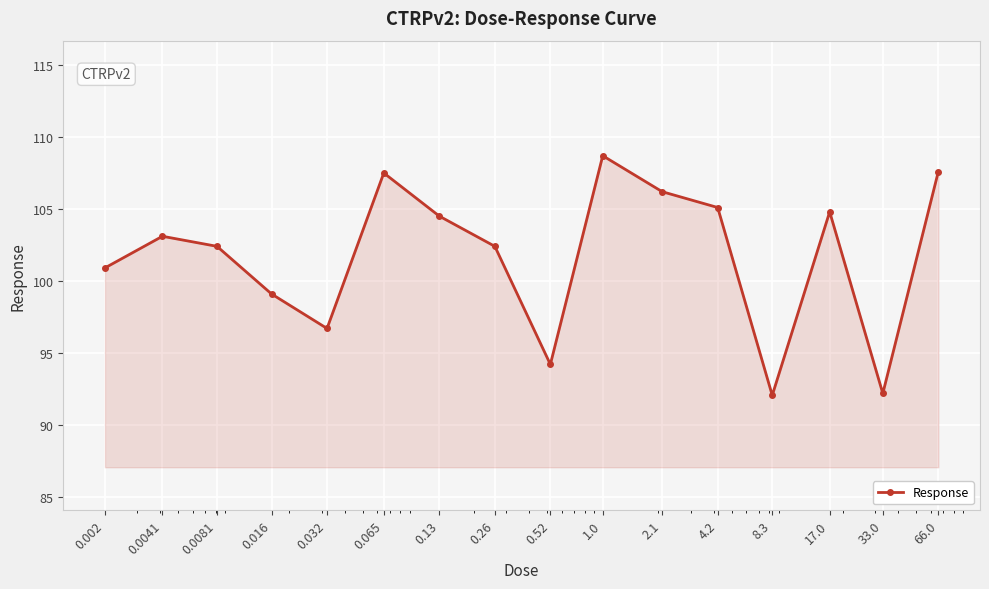

What is the minimum value shown in the chart?

92.0